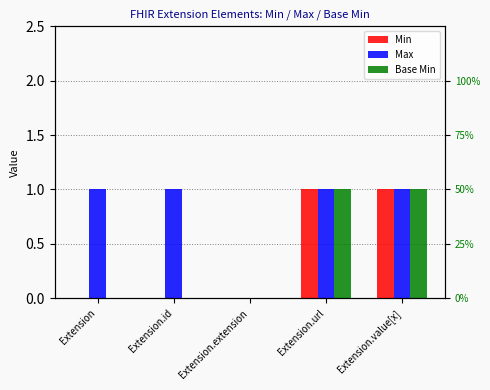

What position from the left is Extension.url?

4